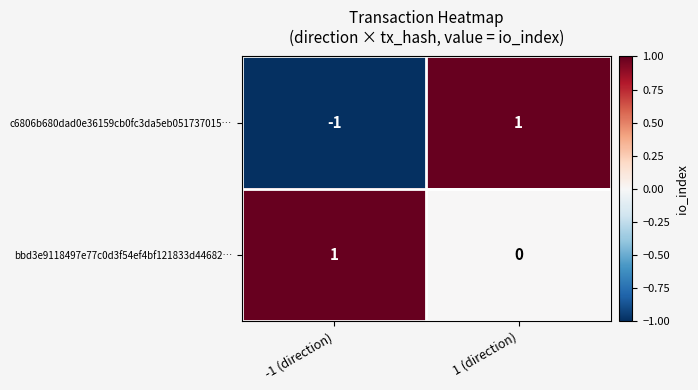

At which category is the sum across all series the highest?

1 (direction)